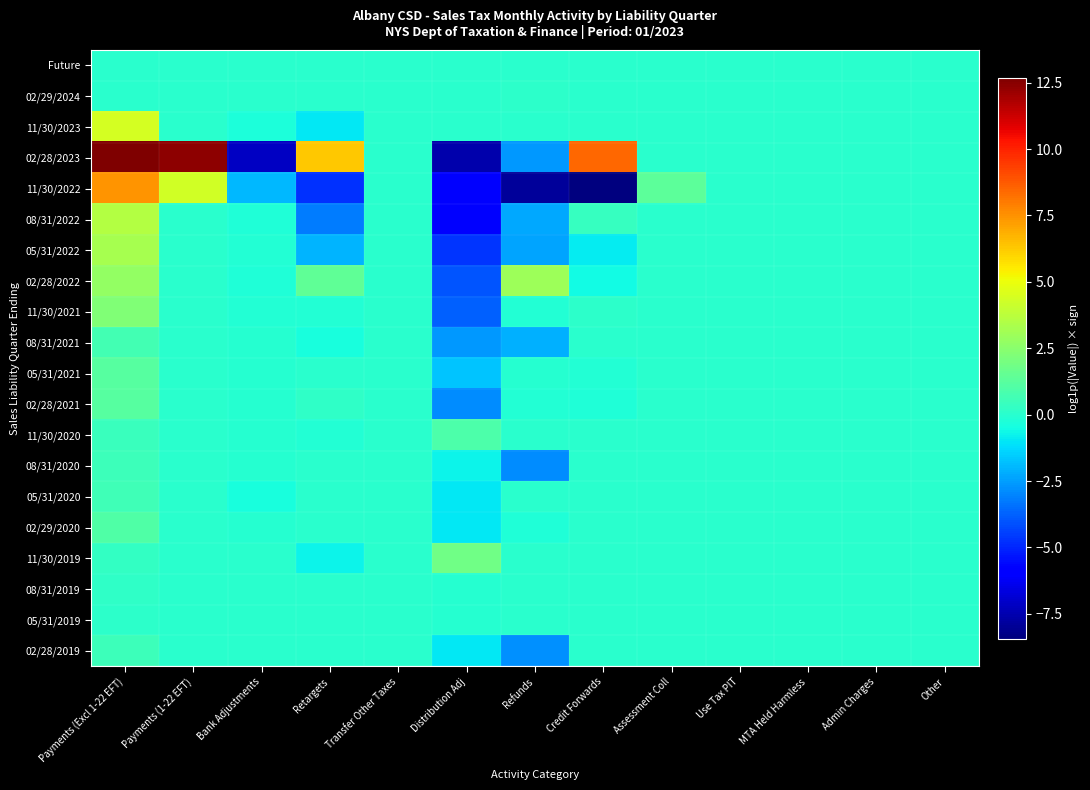

At which category is the sum across all series the highest?

Payments (Excl 1-22 EFT)